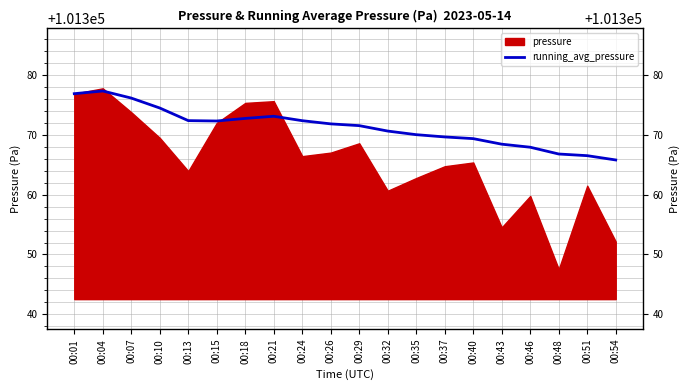

What is the difference between the second highest and second lowest values?

10.4